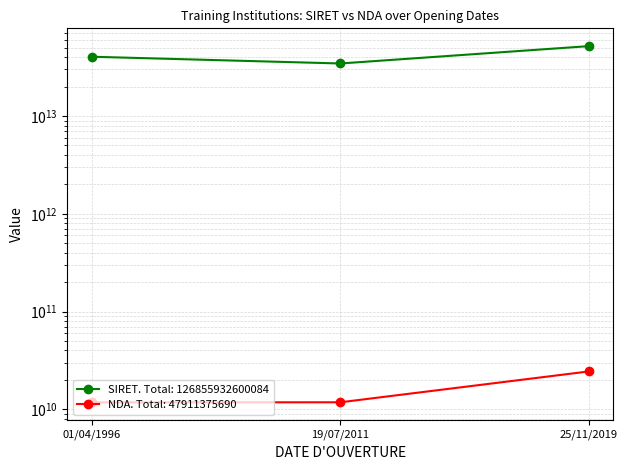

At how many categories does at least one series exceed 41887317002825?

1